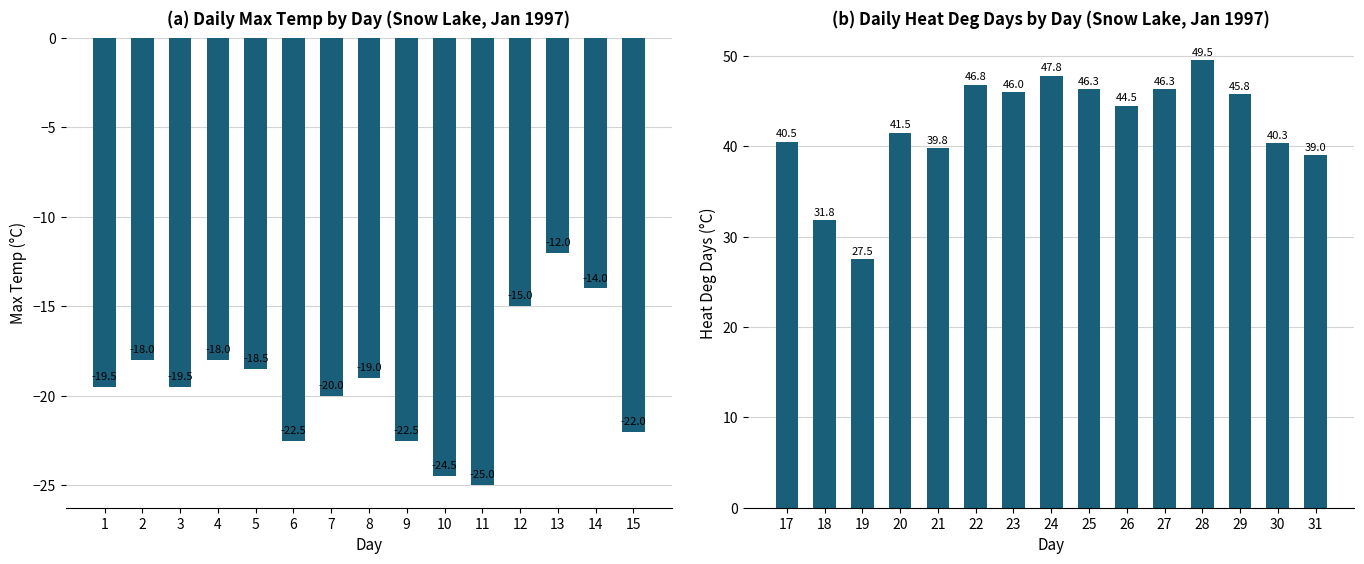

How many data points in Heat Deg Days (C) are above 44?

8